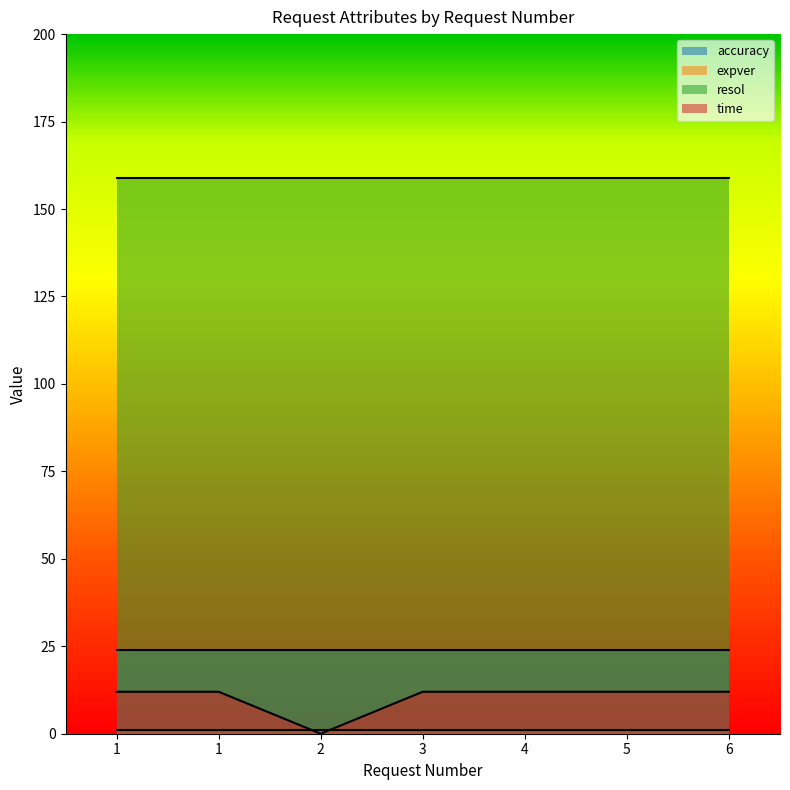

Where is time nearest to the value 6?

1